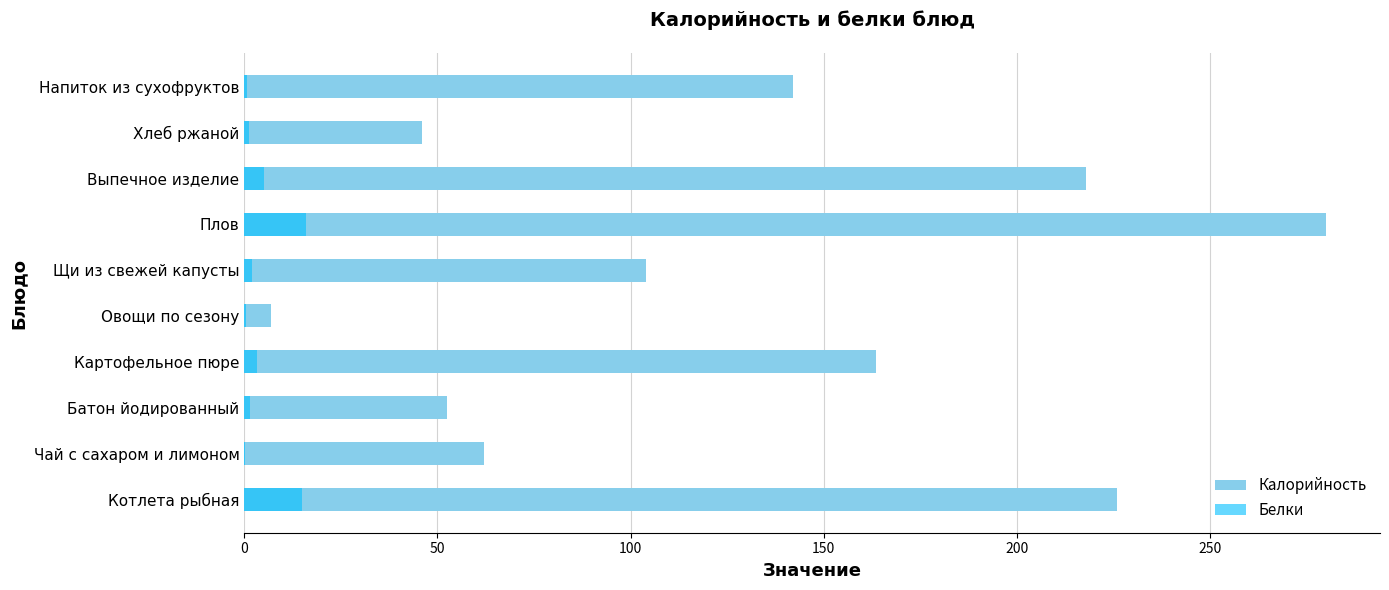

How many values in the Калорийность series are below 142?

5